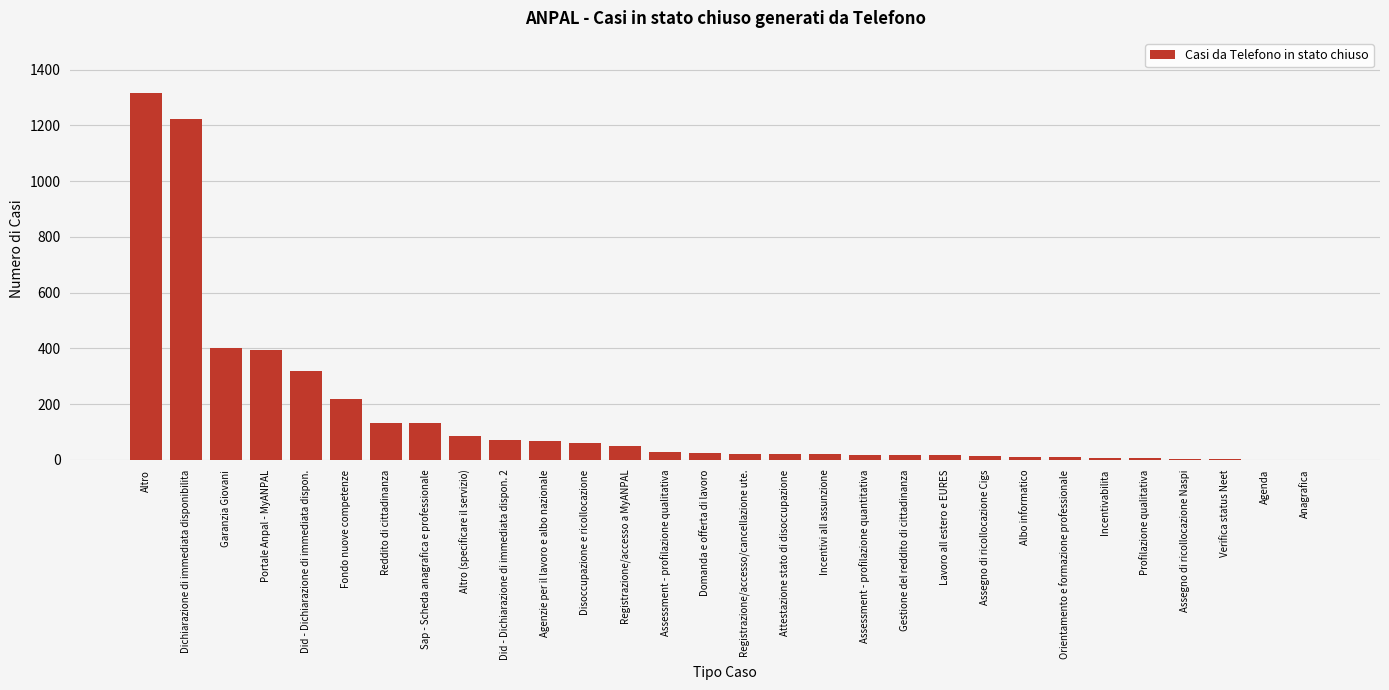

What is the maximum value shown in the chart?

1316